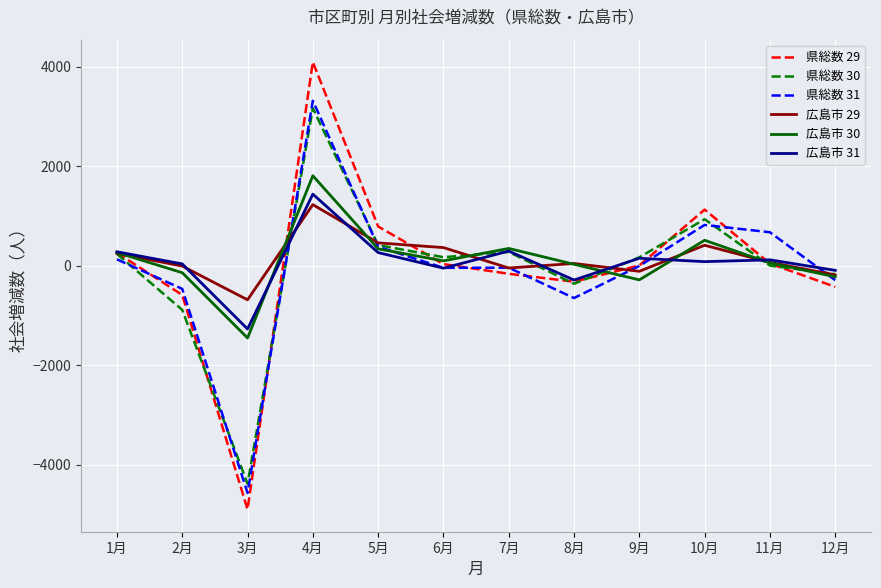

Which series has the largest range (max minus min)?

県総数 29